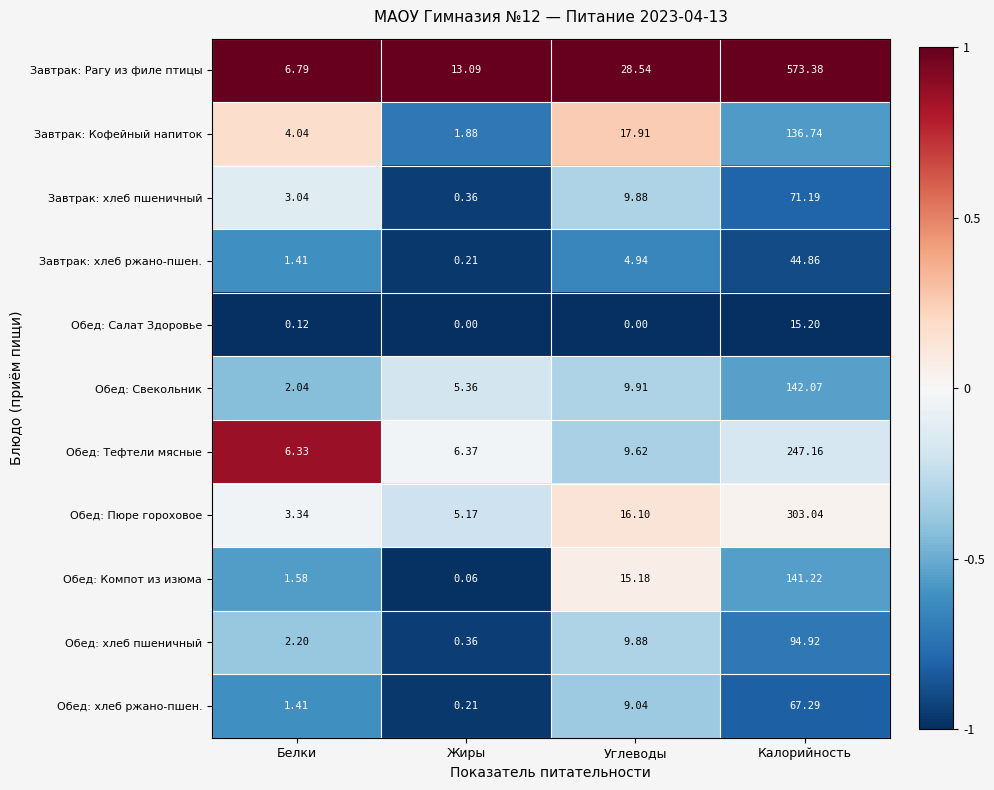

Which series changed the most between Углеводы and Калорийность?

Завтрак: Рагу из филе птицы